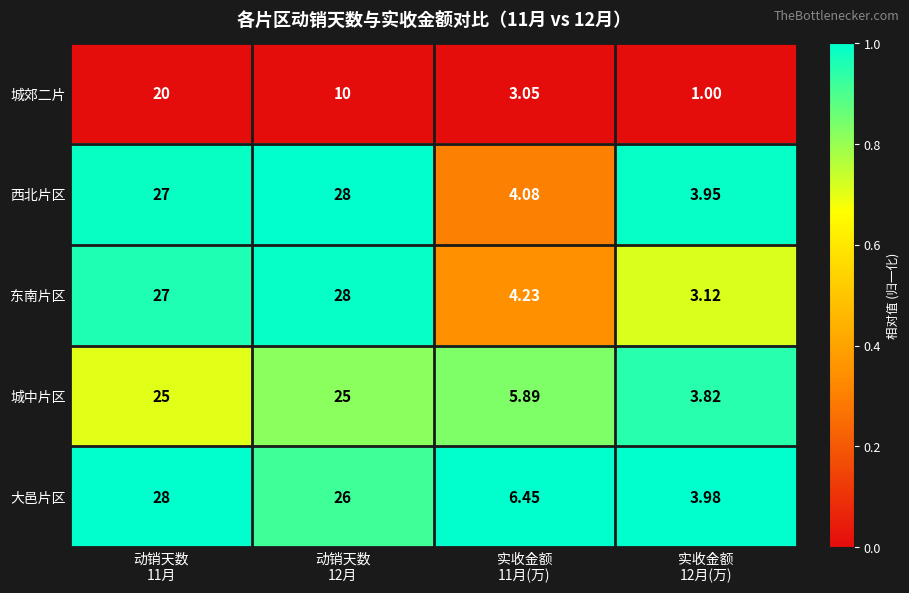

What is the total value across all series at 动销天数
12月?

117.0